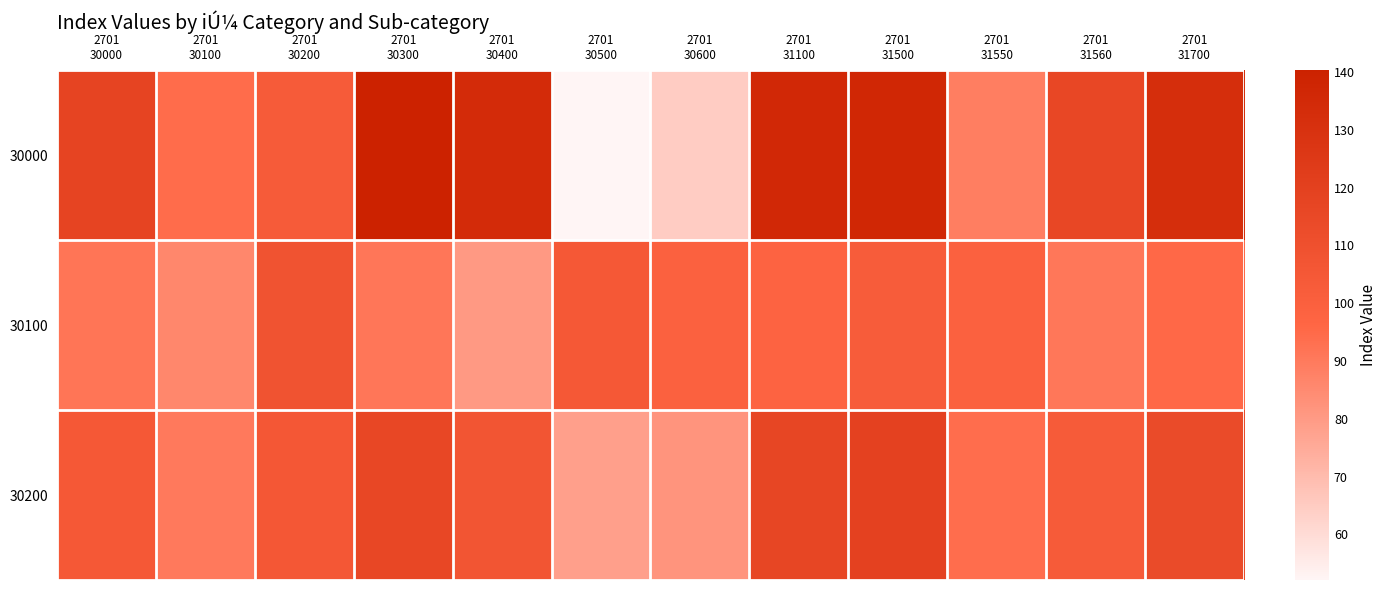

Reading left to right, what are all the values shown in this chart?

30000: 2701
30000=117.9	2701
30100=94.4	2701
30200=103.3	2701
30300=140.3	2701
30400=133.8	2701
30500=52.1	2701
30600=64.6	2701
31100=135.5	2701
31500=136.6	2701
31550=88.8	2701
31560=115.6	2701
31700=131.8
30100: 2701
30000=91.7	2701
30100=85.9	2701
30200=108.3	2701
30300=91.3	2701
30400=80.6	2701
30500=104.5	2701
30600=99.3	2701
31100=97.9	2701
31500=102.5	2701
31550=99.2	2701
31560=90.8	2701
31700=95.3
30200: 2701
30000=104.8	2701
30100=90.2	2701
30200=105.8	2701
30300=115.8	2701
30400=107.2	2701
30500=78.3	2701
30600=81.9	2701
31100=116.7	2701
31500=119.5	2701
31550=94.0	2701
31560=103.2	2701
31700=113.6